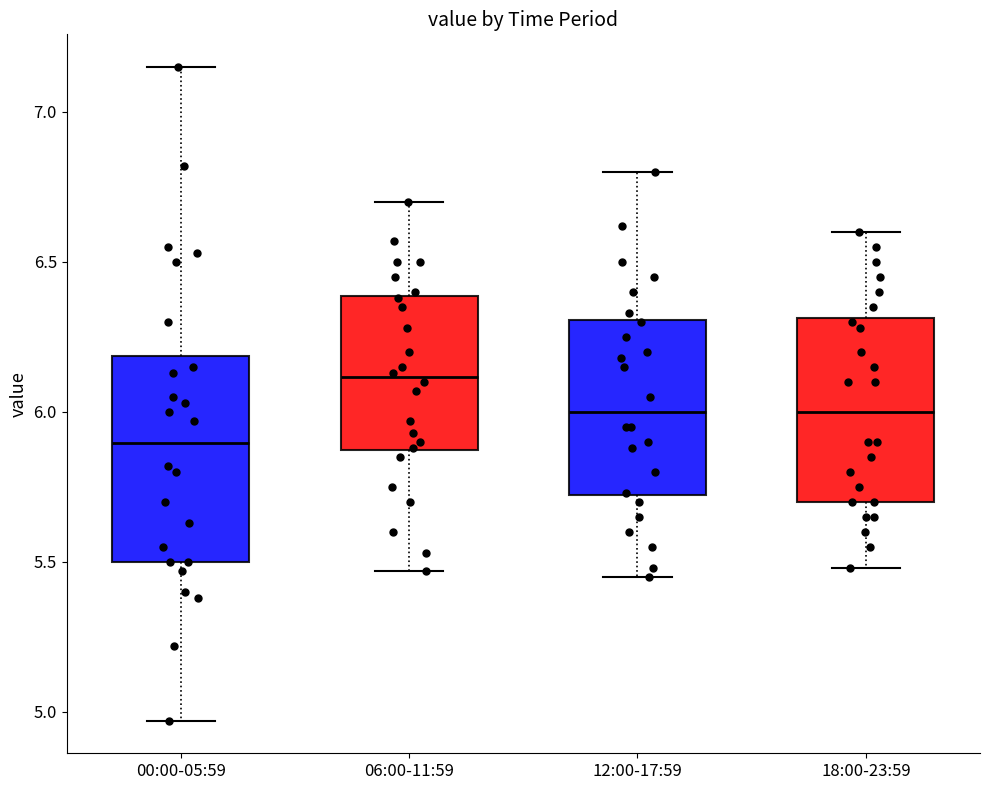

Which box has the lowest median line?

00:00-05:59